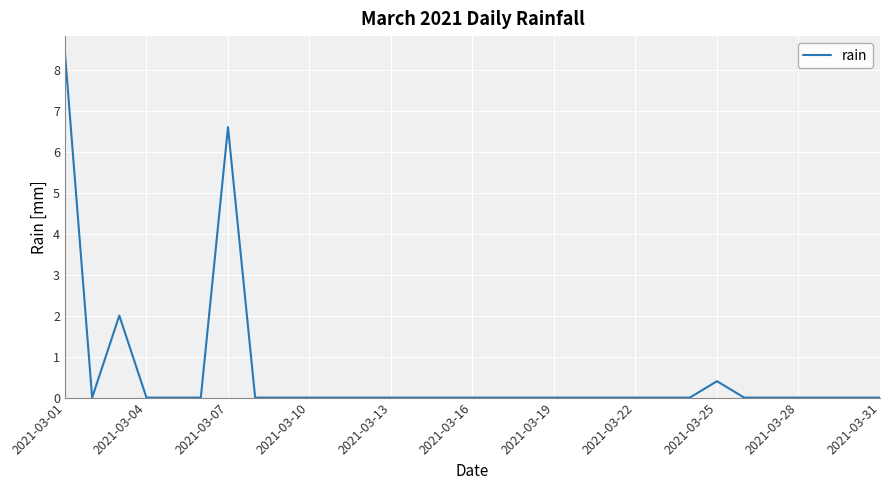

What is the maximum value shown in the chart?

8.4